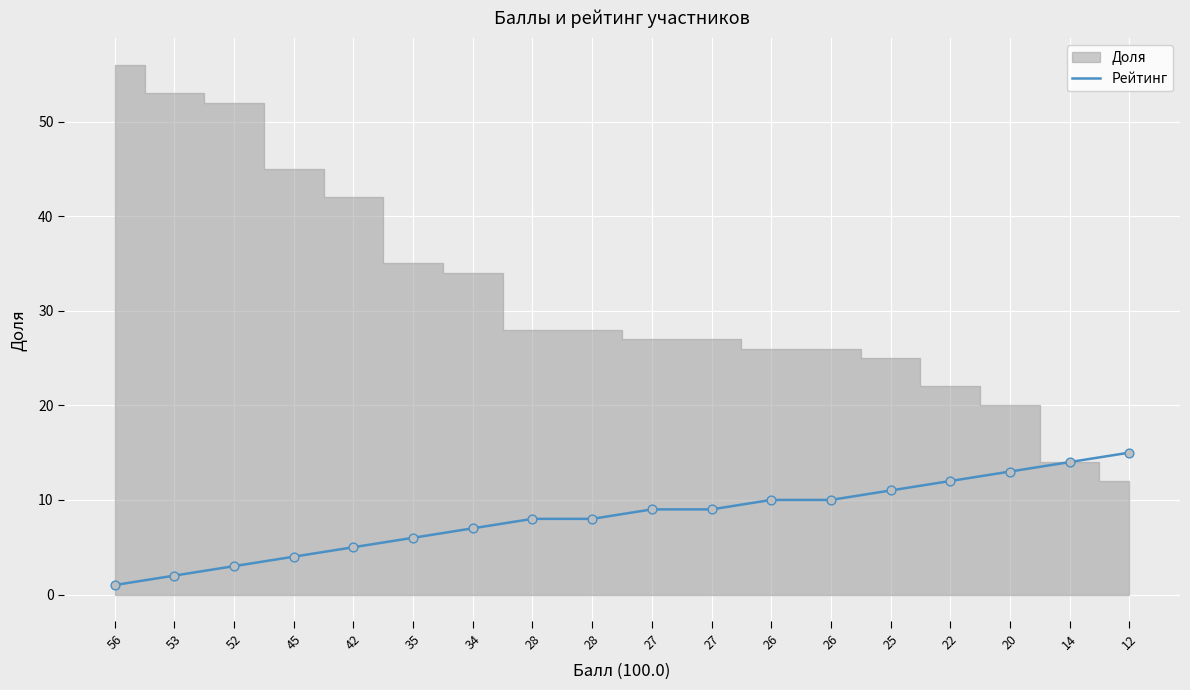

Between 27 and 56, which is larger?

27